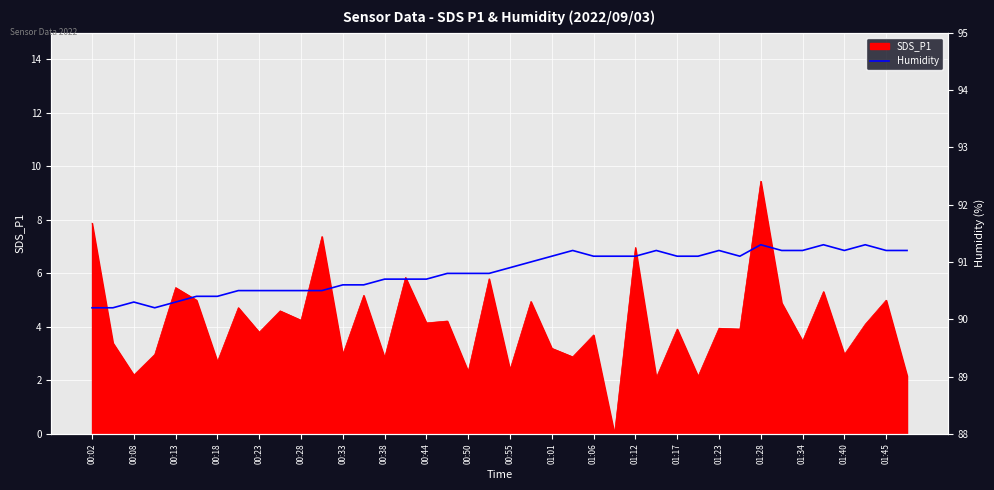

Reading left to right, extract all data points from this chart.

90.2	90.2	90.3	90.2	90.3	90.4	90.4	90.5	90.5	90.5	90.5	90.5	90.6	90.6	90.7	90.7	90.7	90.8	90.8	90.8	90.9	91.0	91.1	91.2	91.1	91.1	91.1	91.2	91.1	91.1	91.2	91.1	91.3	91.2	91.2	91.3	91.2	91.3	91.2	91.2